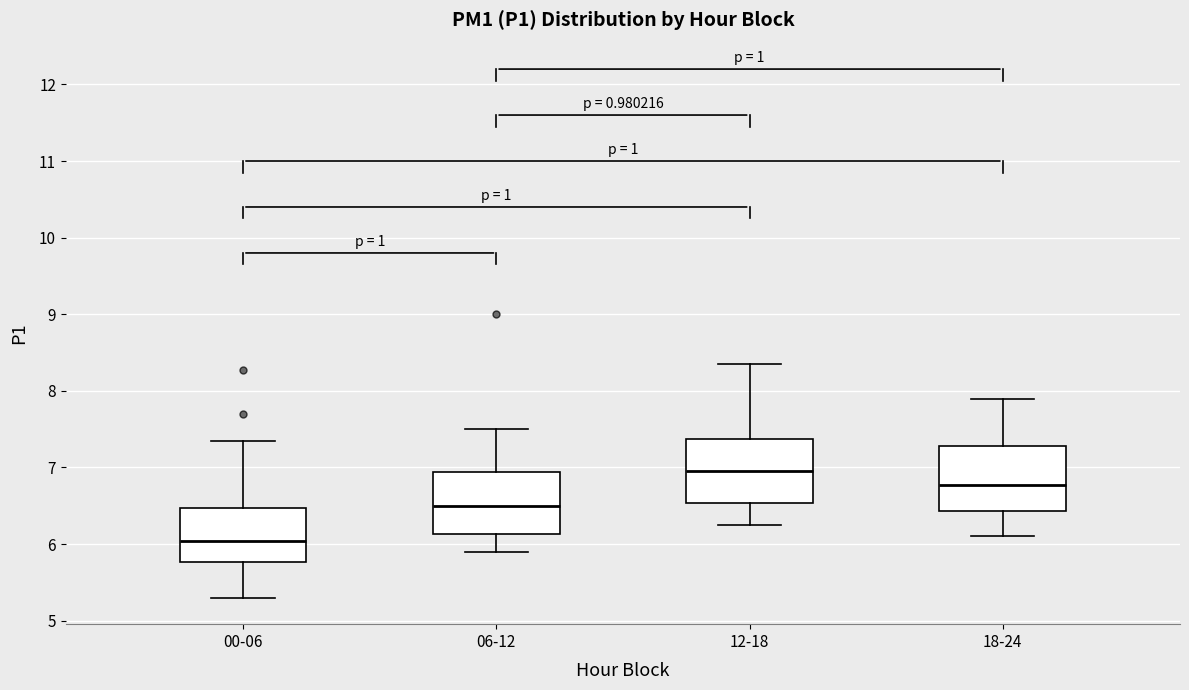

Which box's median line is the highest?

12-18